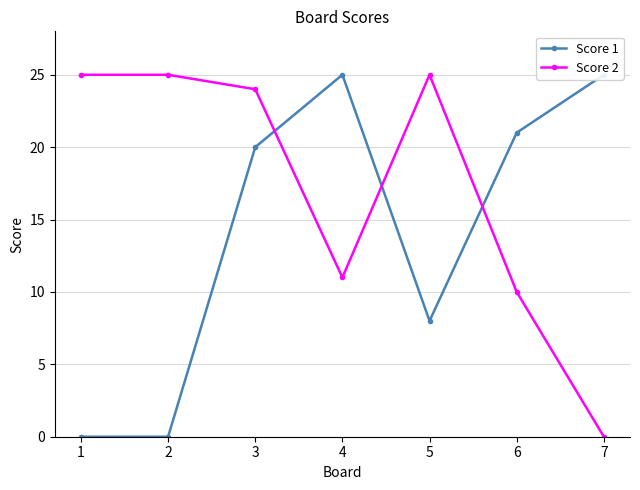

Which series has the largest total across all categories?

Score 2